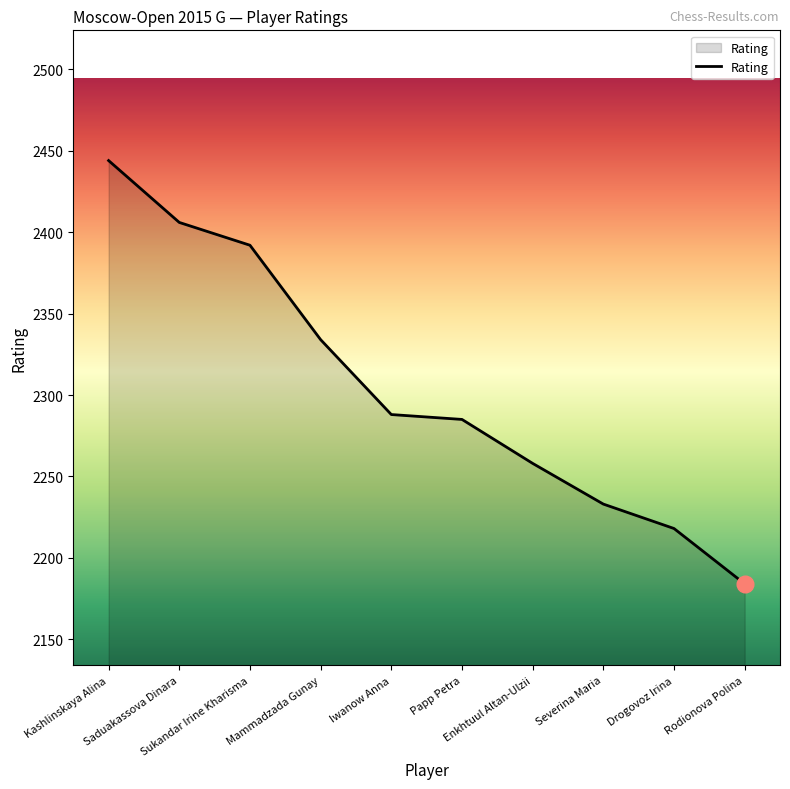

What is the sum of all values?

23042